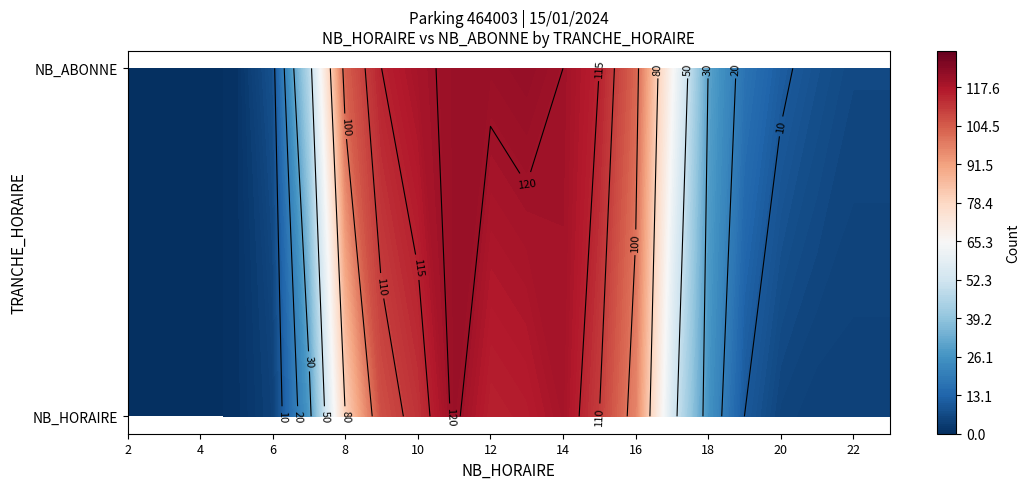

Reading left to right, transcribe all the data shown in this chart.

NB_HORAIRE: 0	0	0	1	4	27	80	107	112	121	115	116	119	110	97	54	26	10	5	4	4	4
NB_ABONNE: 0	0	0	1	8	46	104	115	119	121	121	122	120	115	103	66	30	17	11	8	6	6